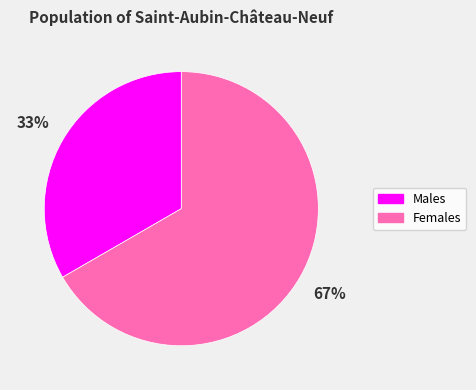

How many segments does this pie chart have?

2